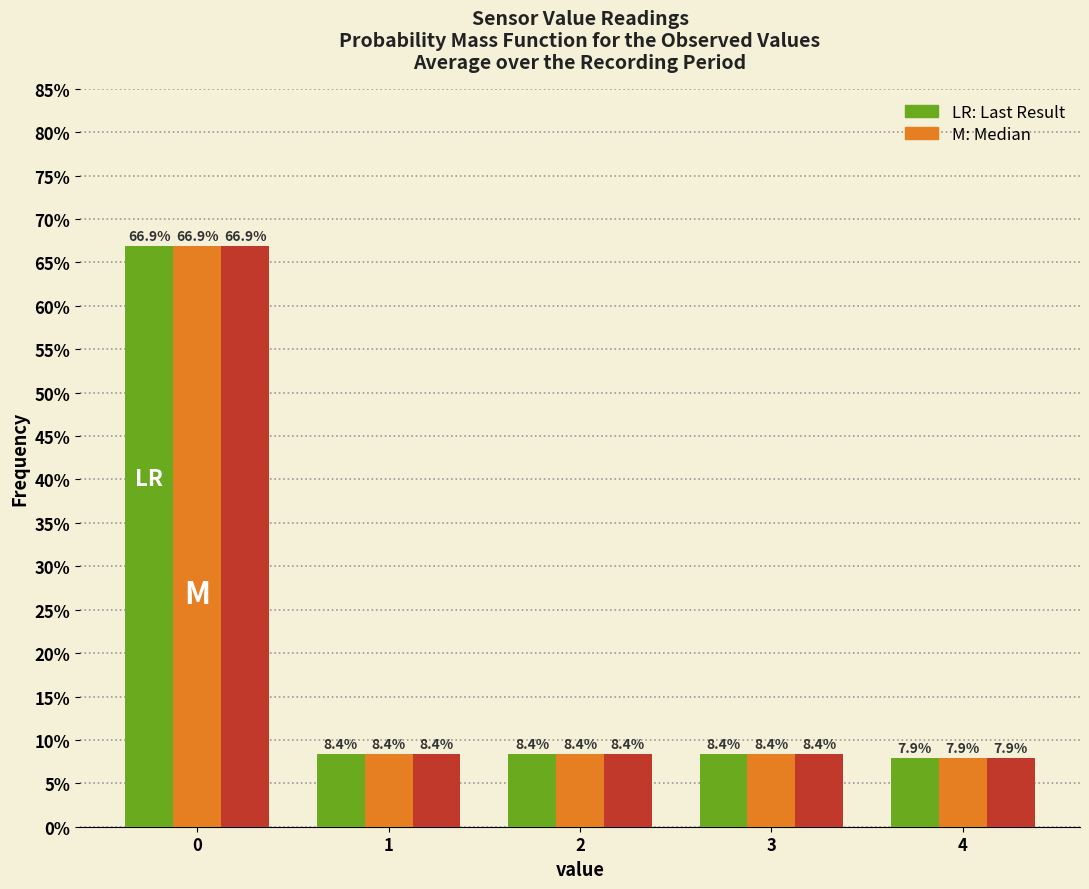

Reading right to left, list all the values displayed in this chart.

LR: Last Result: 7.9	8.4	8.4	8.4	66.9
M: Median: 7.9	8.4	8.4	8.4	66.9
value: 7.9	8.4	8.4	8.4	66.9